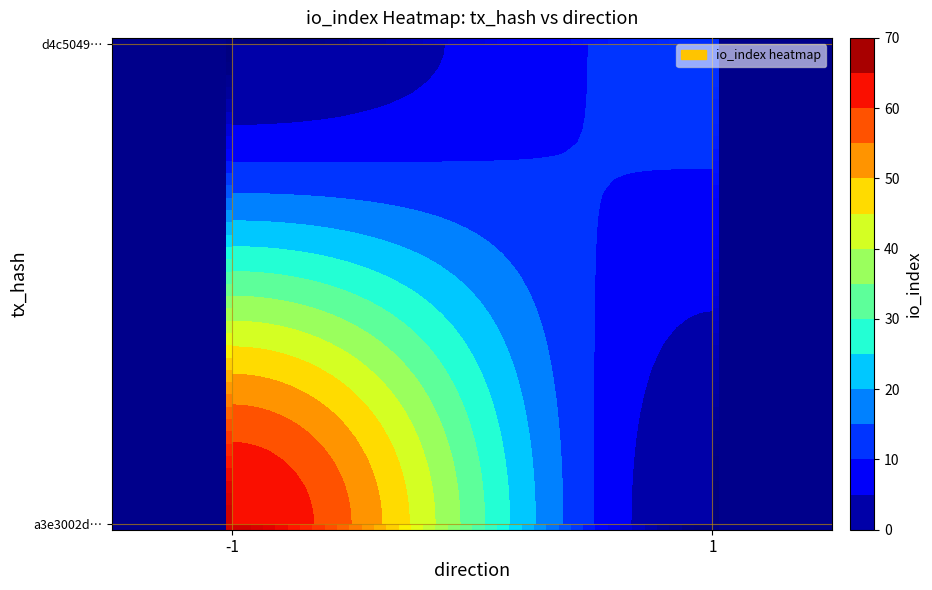

Which series has the widest spread of values?

a3e3002d…